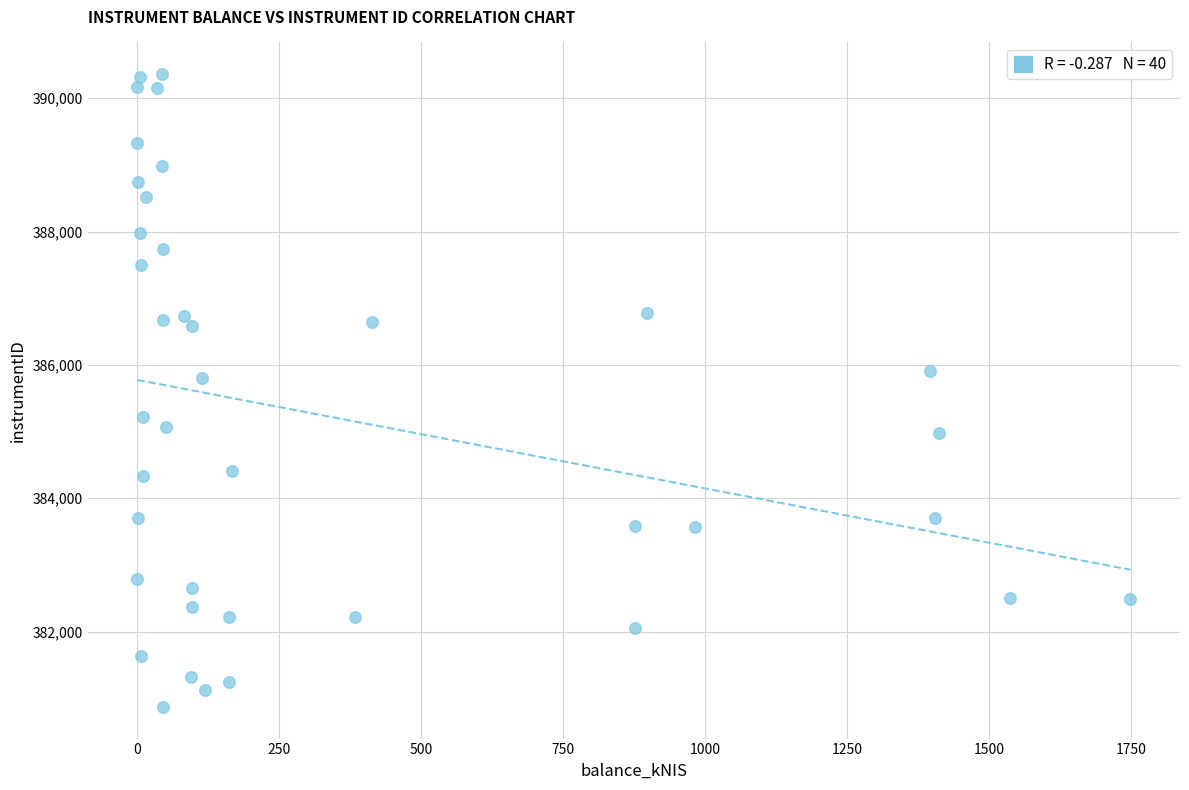

What Y value in the scatter plot is closest to 385615?

385805.3